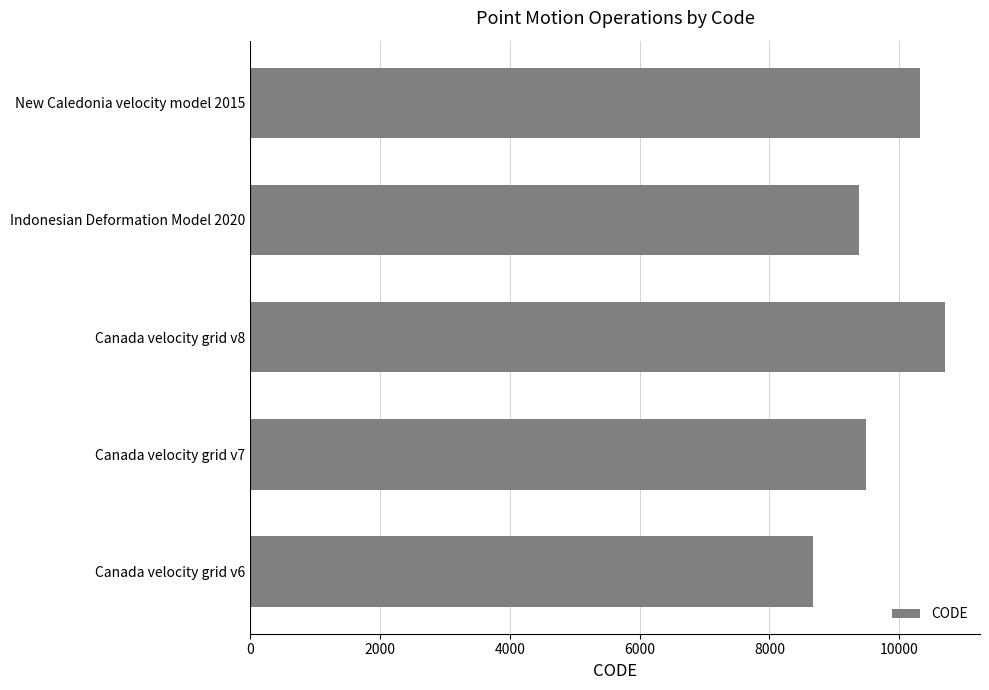

What is the sum of all values?

48564